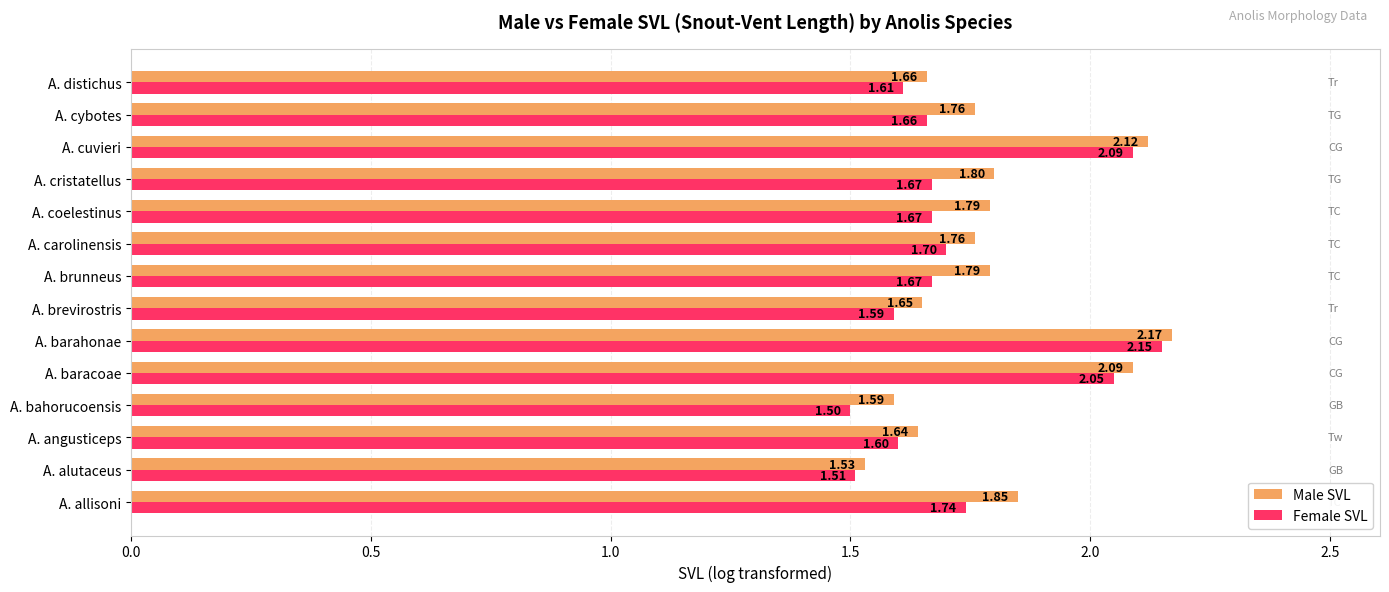

List the series in order of their overall mean, highest first.

Male SVL, Female SVL